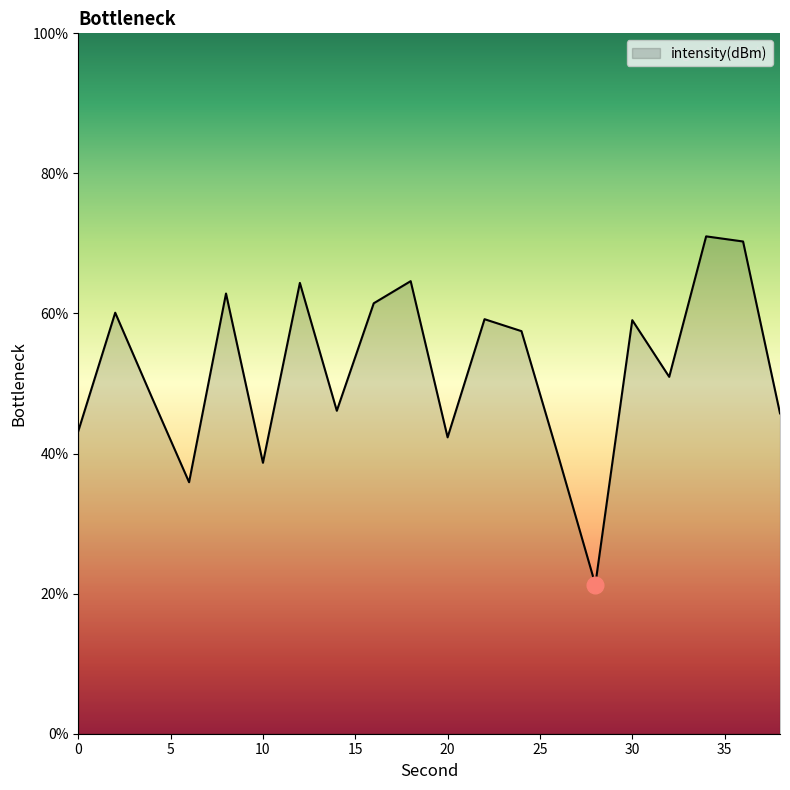

What is the maximum value shown in the chart?

71.0